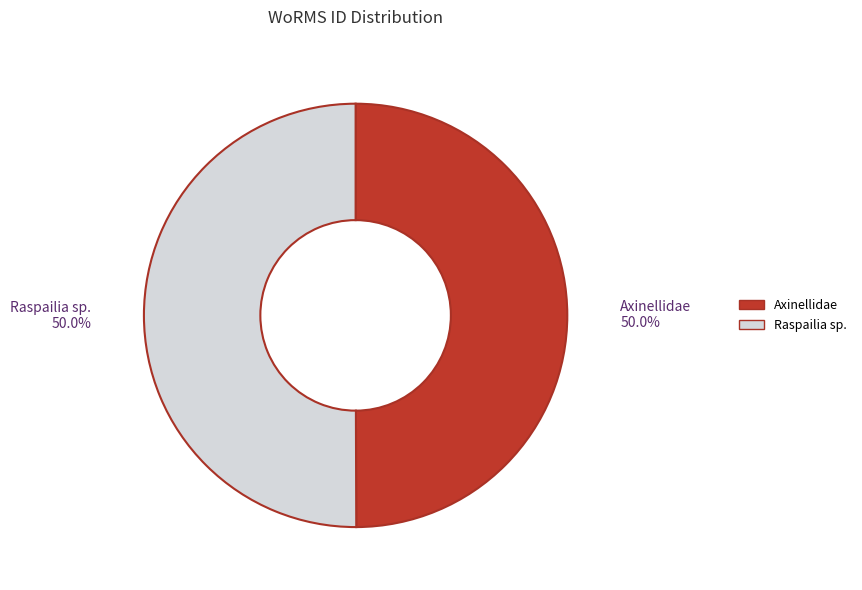

Combined, do Raspailia sp. and Axinellidae account for over 50%?

Yes